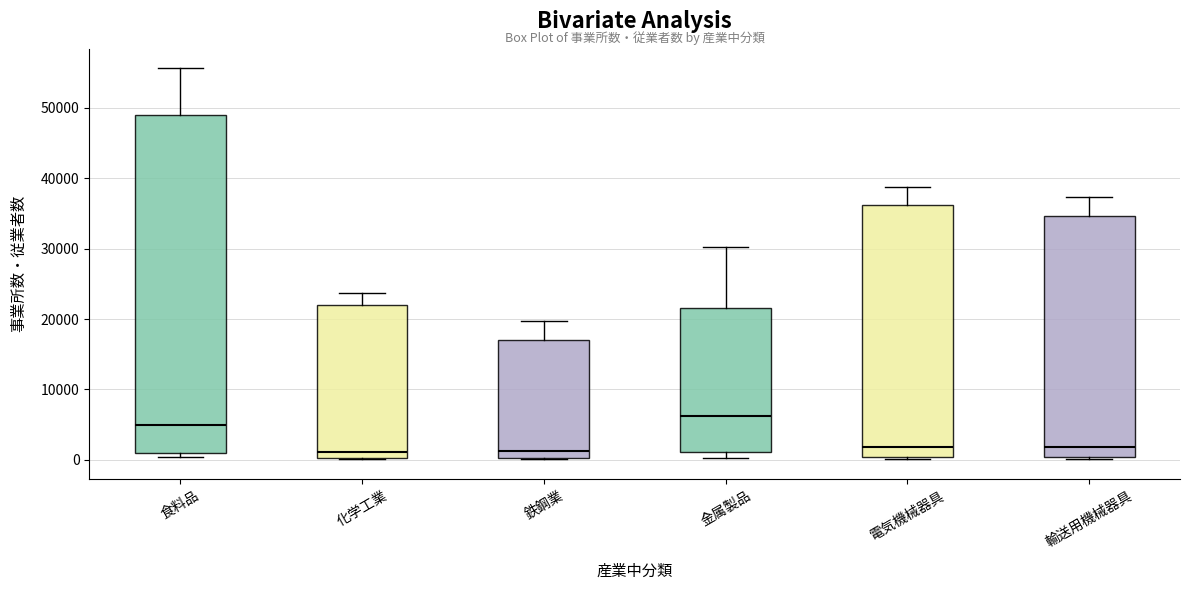

Reading left to right, read every box against the y-axis: the position of its median line, the range the box covers, and the ends of its whiskers. The values are not printed on the chart, so give them approximately, as read against the axis.

食料品: median 5000, box 1000 to 49000, whiskers 0 to 56000
化学工業: median 1000, box 0 to 22000, whiskers 0 to 24000
鉄鋼業: median 1000, box 0 to 17000, whiskers 0 to 20000
金属製品: median 6000, box 1000 to 22000, whiskers 0 to 30000
電気機械器具: median 2000, box 0 to 36000, whiskers 0 to 39000
輸送用機械器具: median 2000, box 0 to 35000, whiskers 0 to 37000